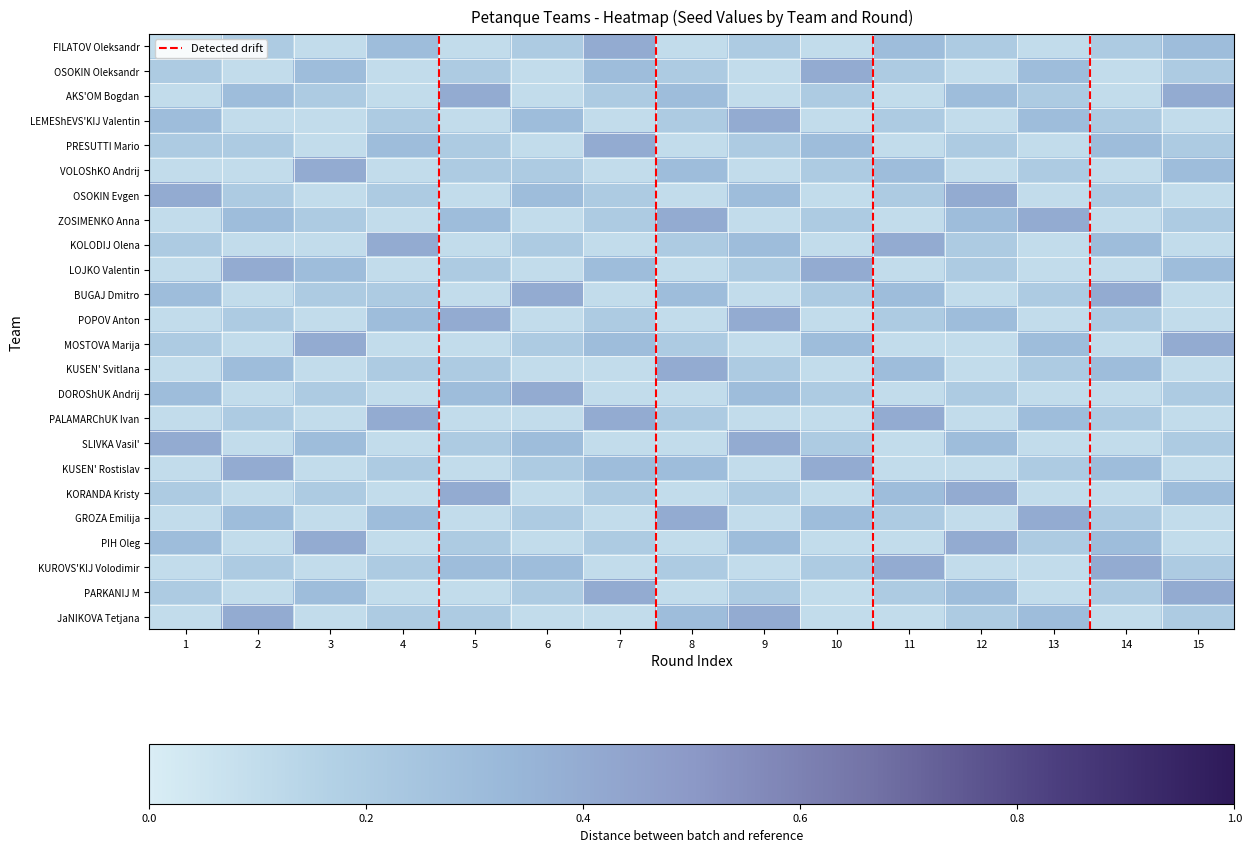

Count the LEMEShEVS'KIJ Valentin values in the range 0 to 1.

15